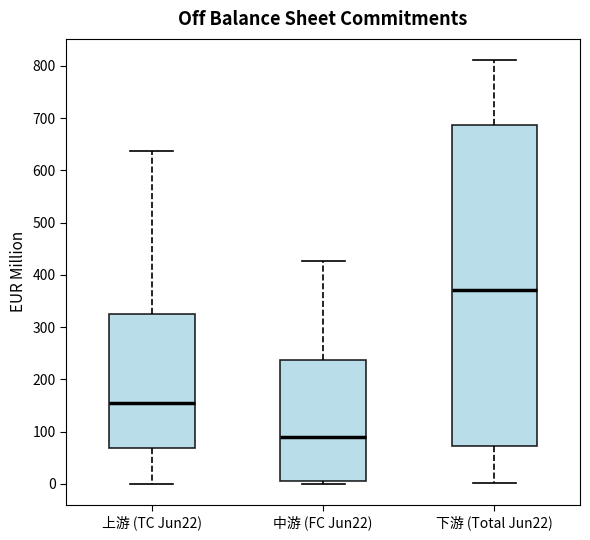

Reading left to right, read every box against the y-axis: the position of its median line, the range the box covers, and the ends of its whiskers. The values are not printed on the chart, so give them approximately, as read against the axis.

上游 (TC Jun22): median 160, box 70 to 320, whiskers 0 to 640
中游 (FC Jun22): median 90, box 0 to 240, whiskers 0 (just below the box's lower edge) to 430
下游 (Total Jun22): median 370, box 70 to 690, whiskers 0 to 810